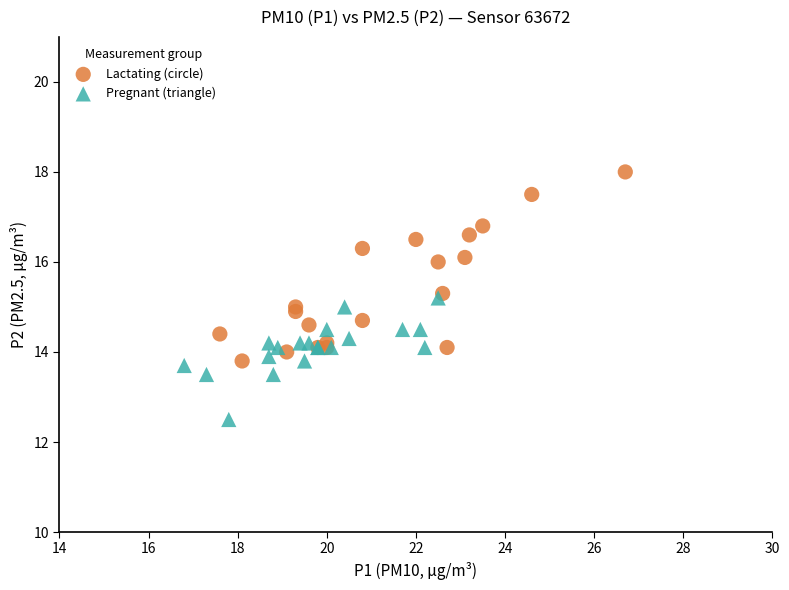

Which series contains the lowest Y value?

Pregnant (triangle)